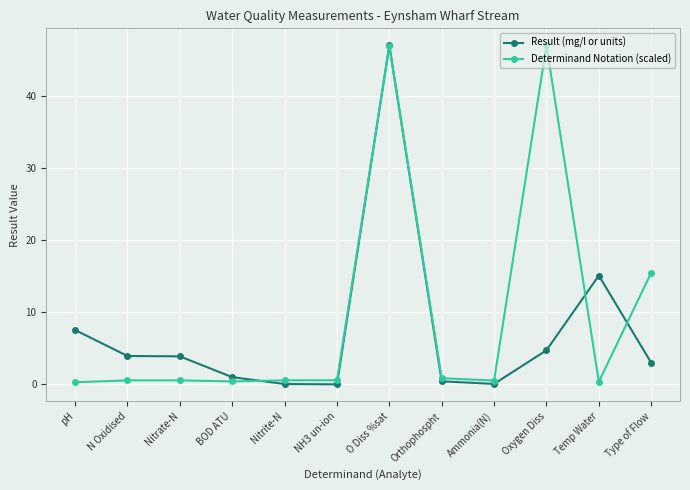

What is the maximum value shown in the chart?

47.1